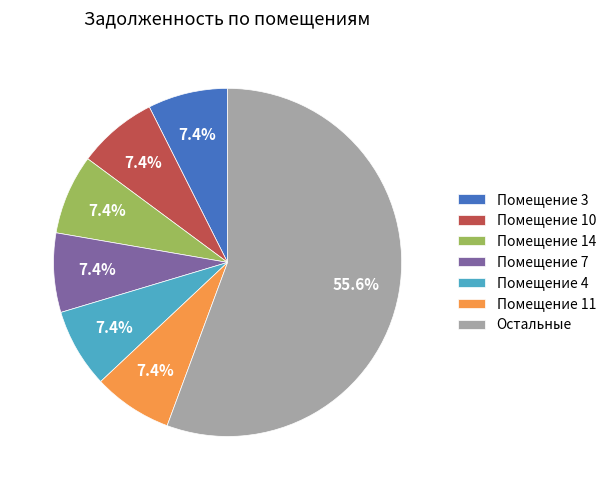

What is the total percentage of Помещение 14 and Помещение 4?

14.8%